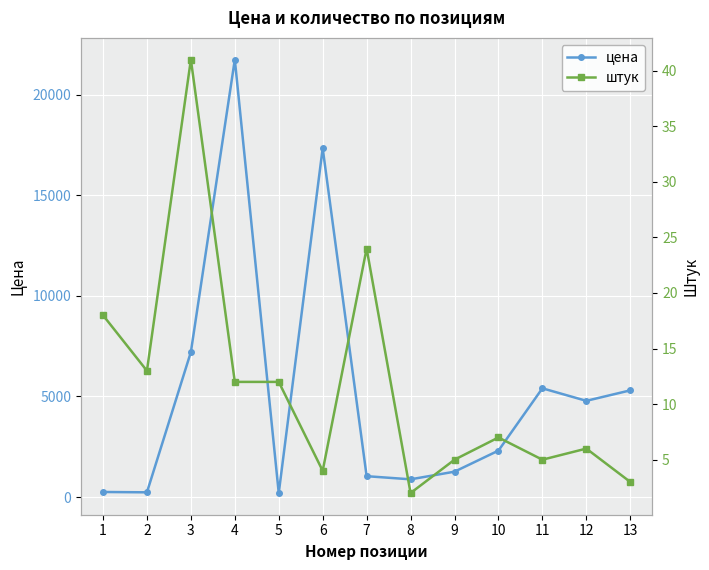

List the series in order of their peak value, highest first.

цена, штук